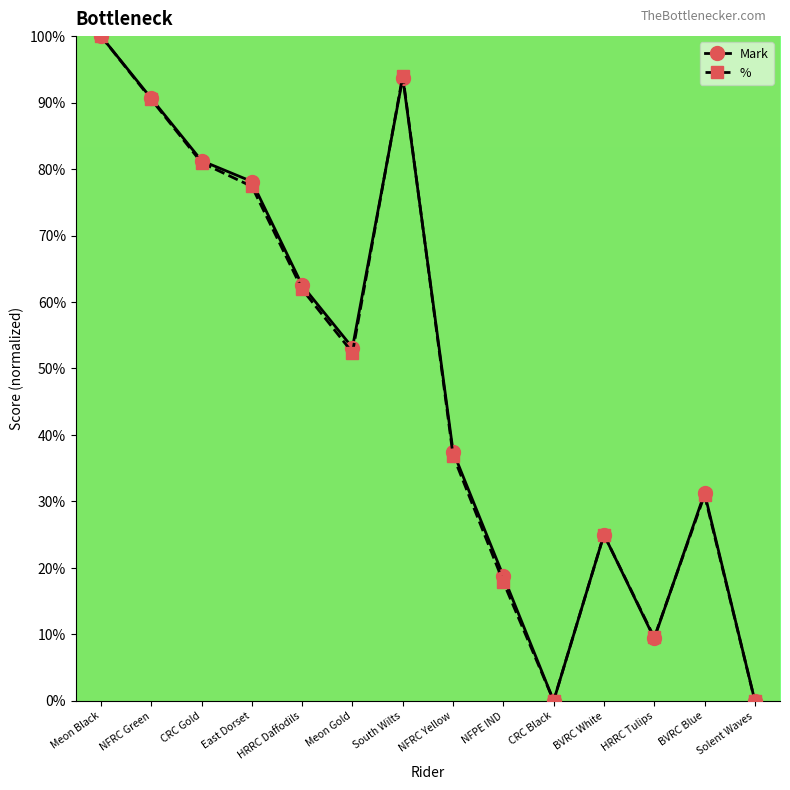

What position from the right is East Dorset?

11